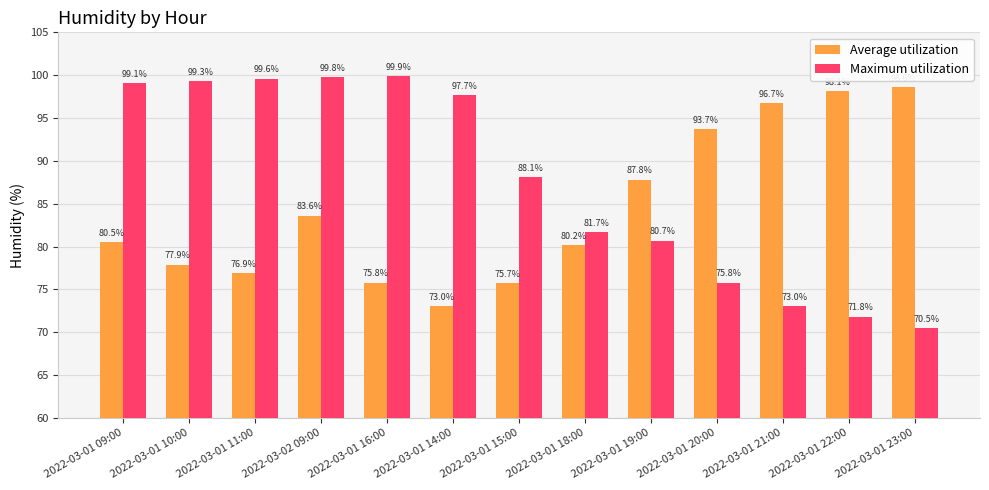

Which label corresponds to the largest value in the chart?

2022-03-01 16:00